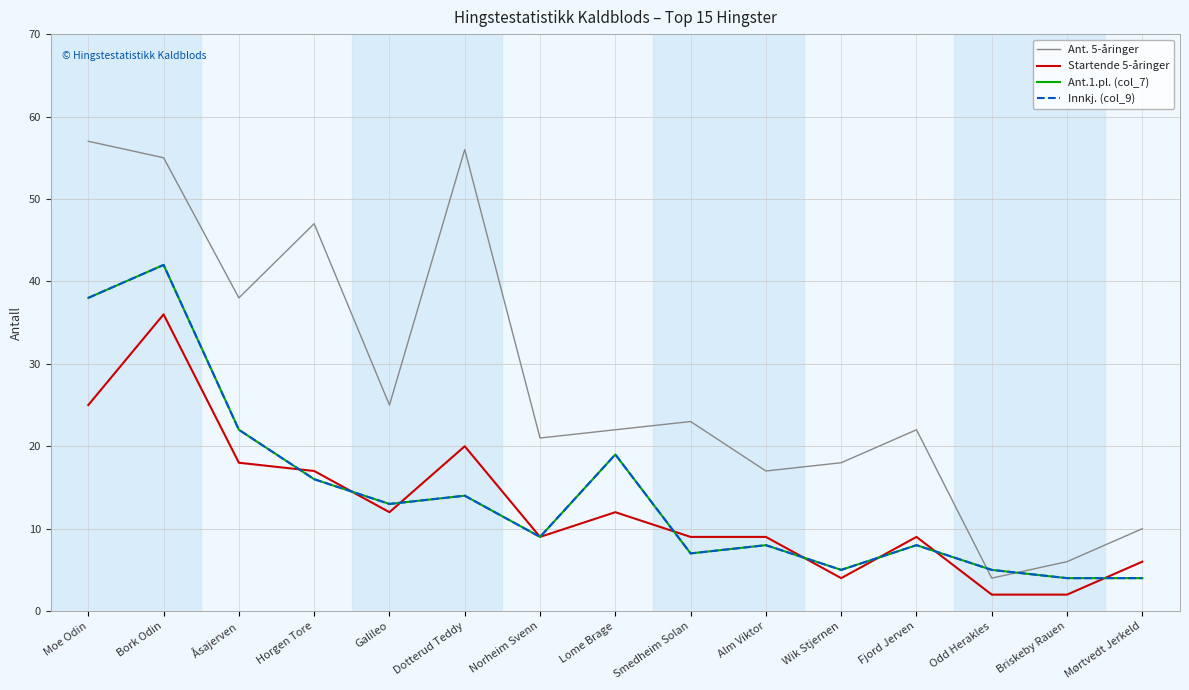

Does the chart display data point markers on the line(s)?

No